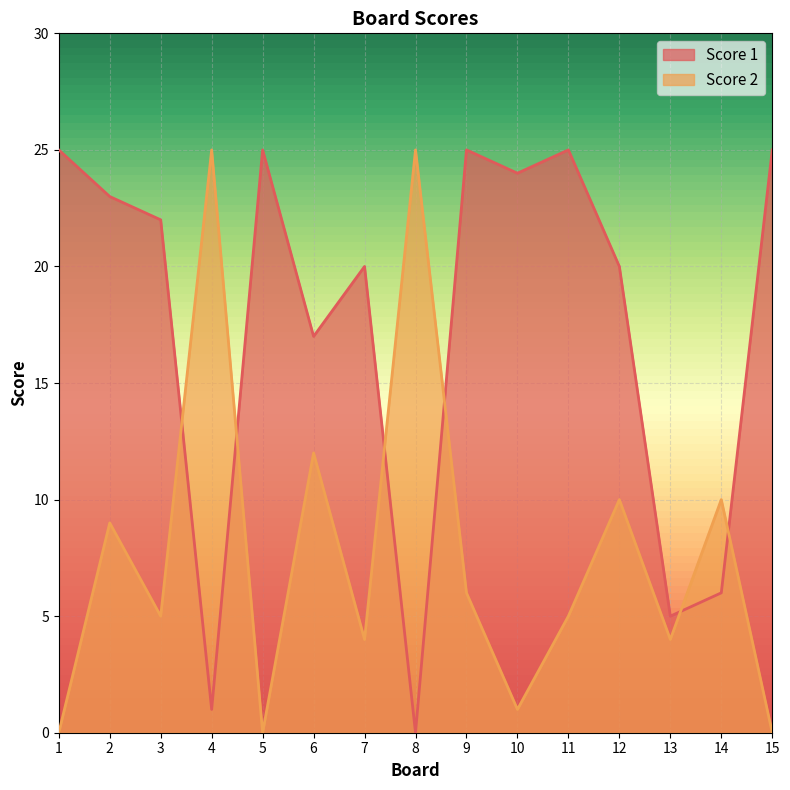

How many lines are shown in the chart?

2